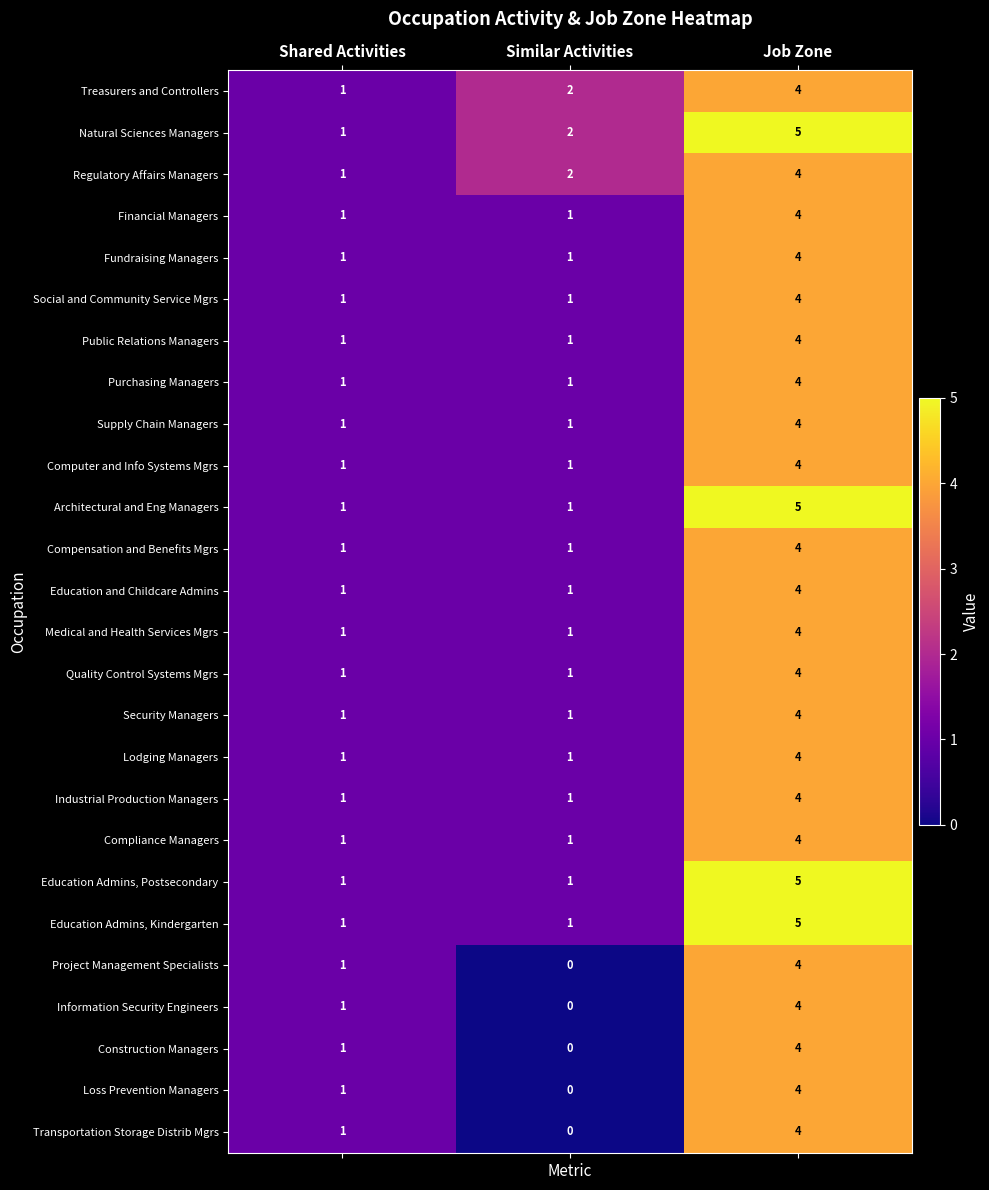

What is the greatest value displayed?

5